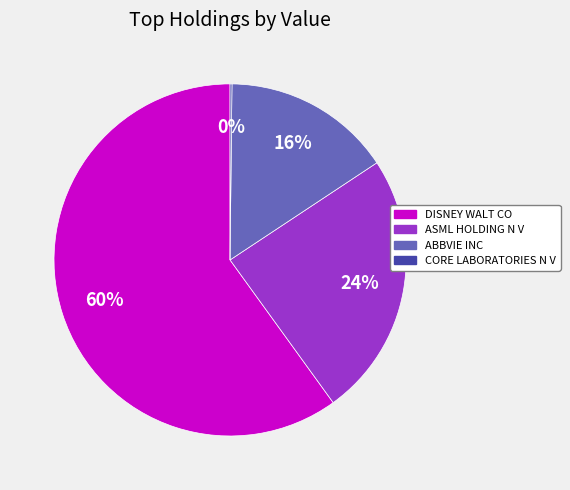

Do DISNEY WALT CO and ABBVIE INC together represent more than half of the pie?

Yes